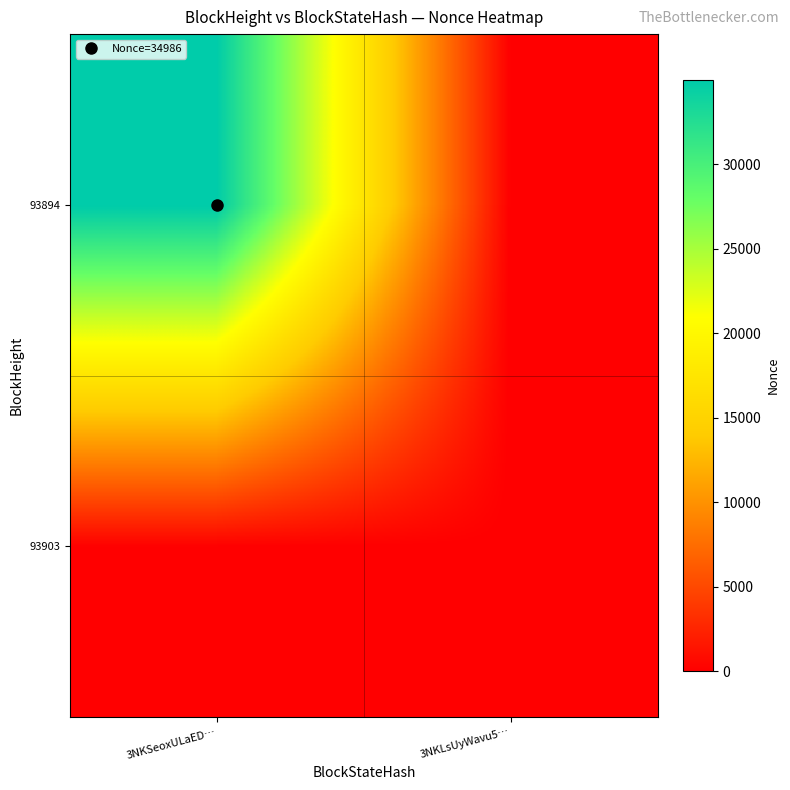

What is the maximum value shown in the chart?

34986